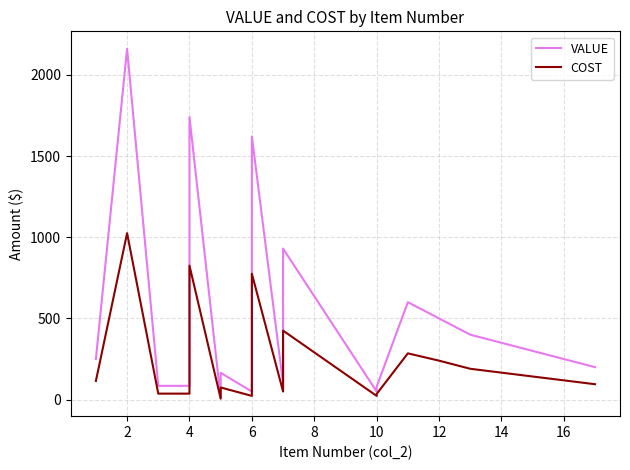

What is the value of the VALUE point at the 26th from the left?

50